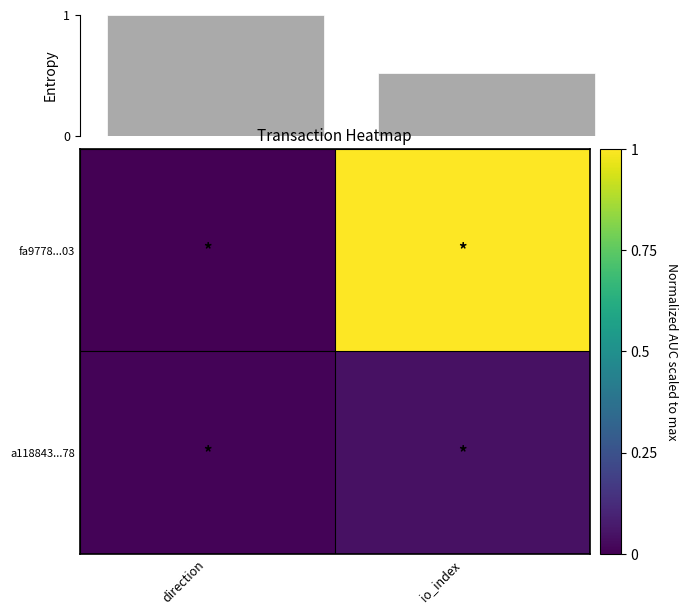

Rank the series by their average value, from lowest to highest.

a118843...78, fa9778...03